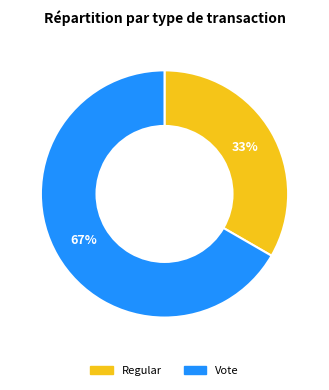

What is the largest slice in the pie chart?

Vote